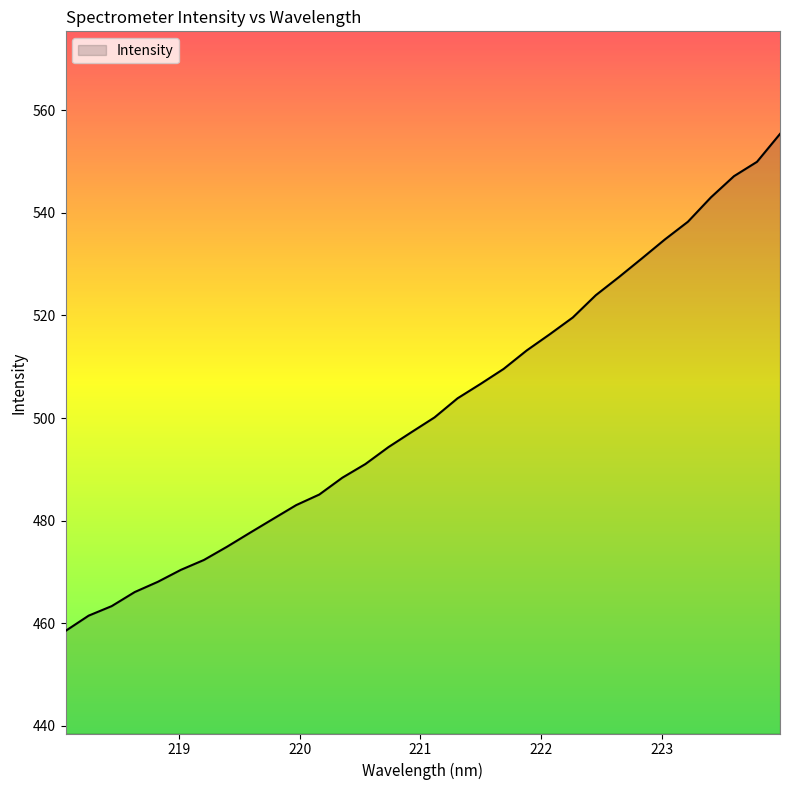

What is the smallest value displayed?

458.5